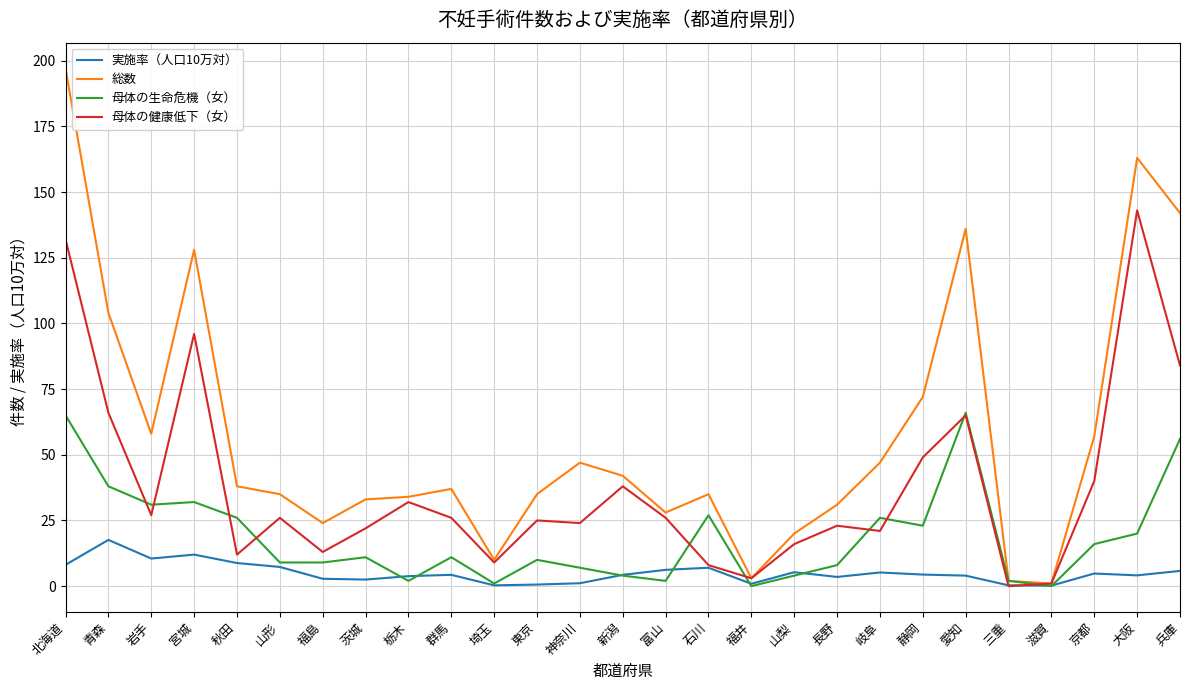

What is the spread (max minus min) of values at 宮城?

116.0